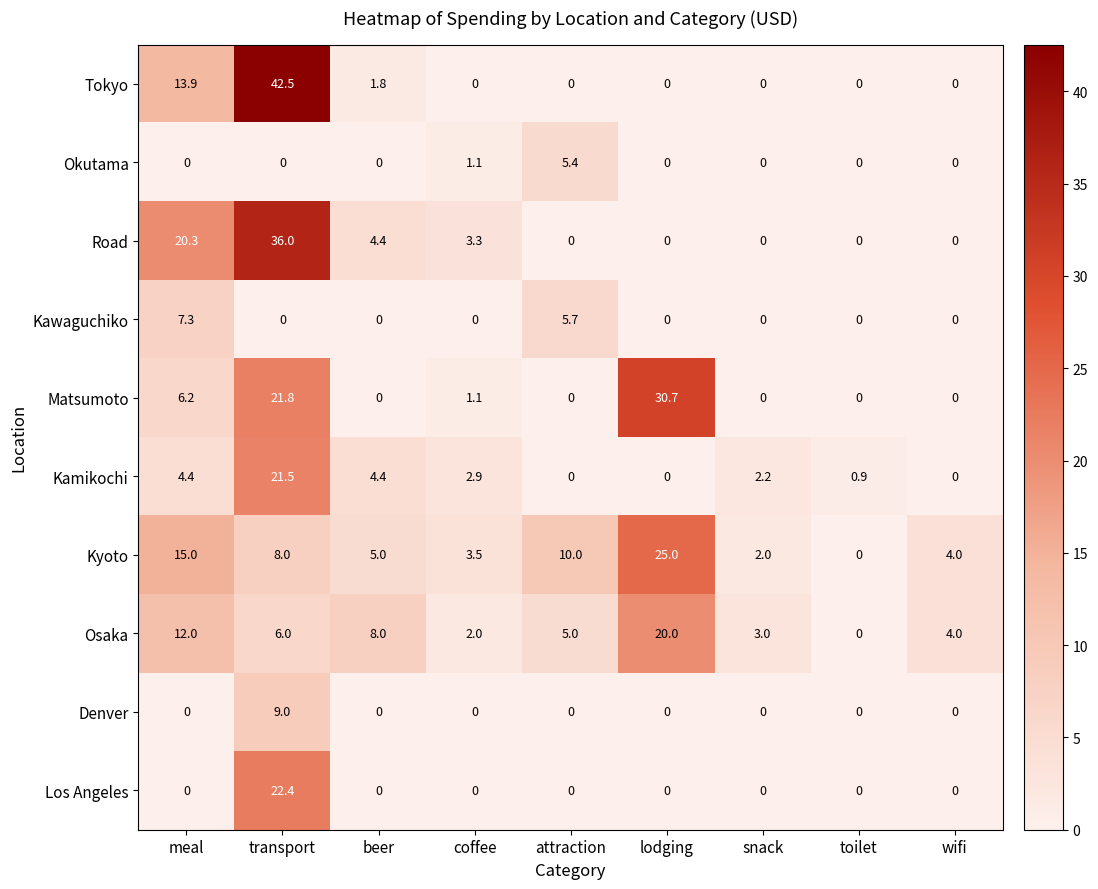

Which series has the largest range (max minus min)?

Tokyo